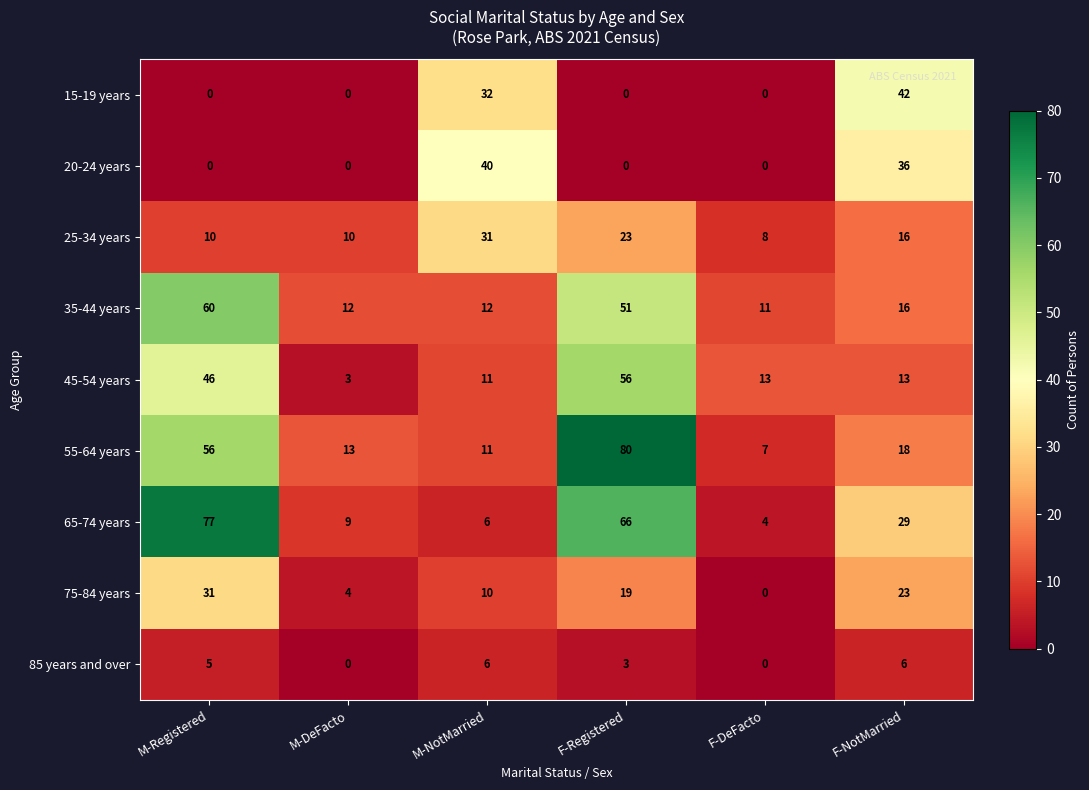

What is the difference between the highest and lowest values at F-Registered?

80